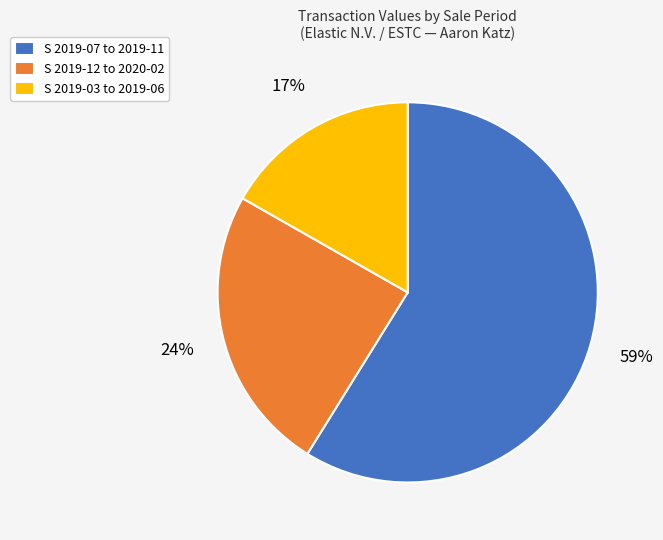

Combined, do S 2019-12 to 2020-02 and S 2019-03 to 2019-06 account for over 50%?

No